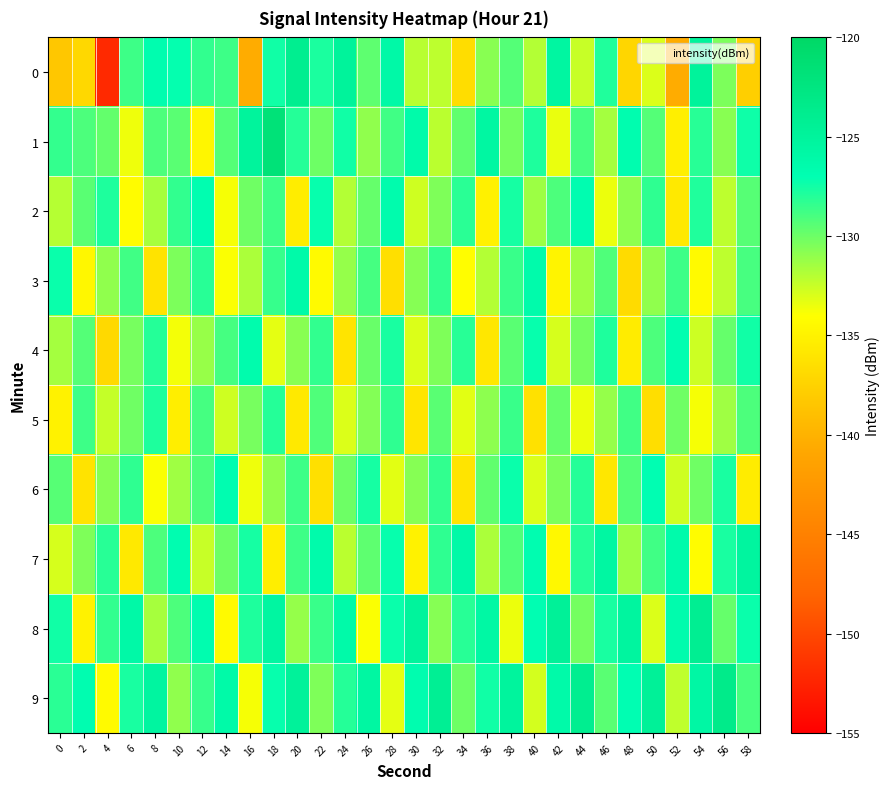

Rank the series at 16 from highest to lowest value.

1, 4, 7, 8, 2, 5, 3, 6, 9, 0